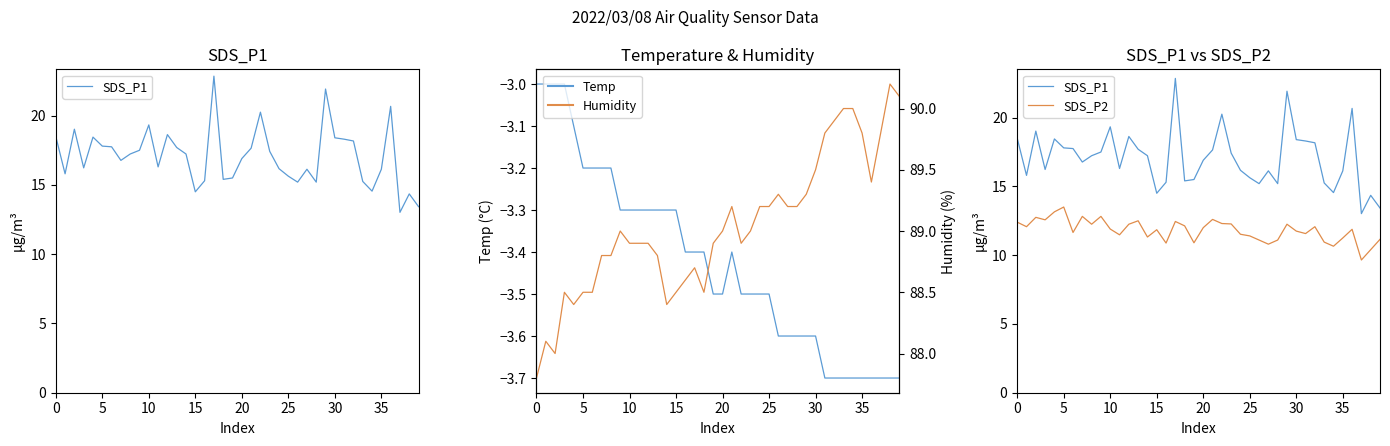

True or false: SDS_P2 and Humidity cross at least once.

False